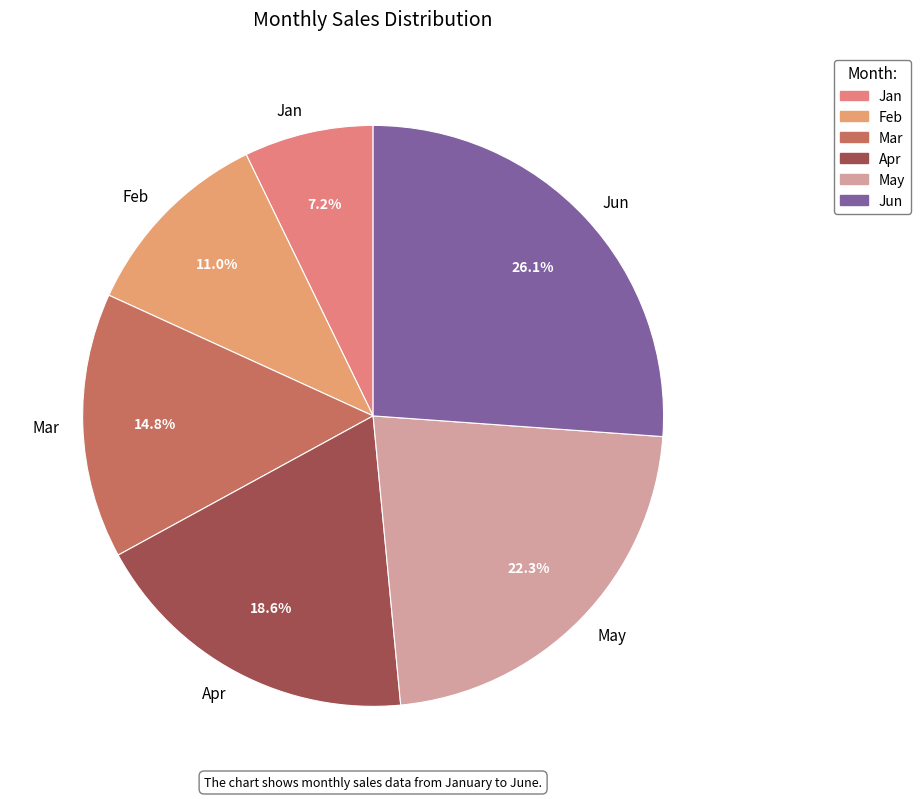

What is the total percentage of Mar and Feb?

25.8%